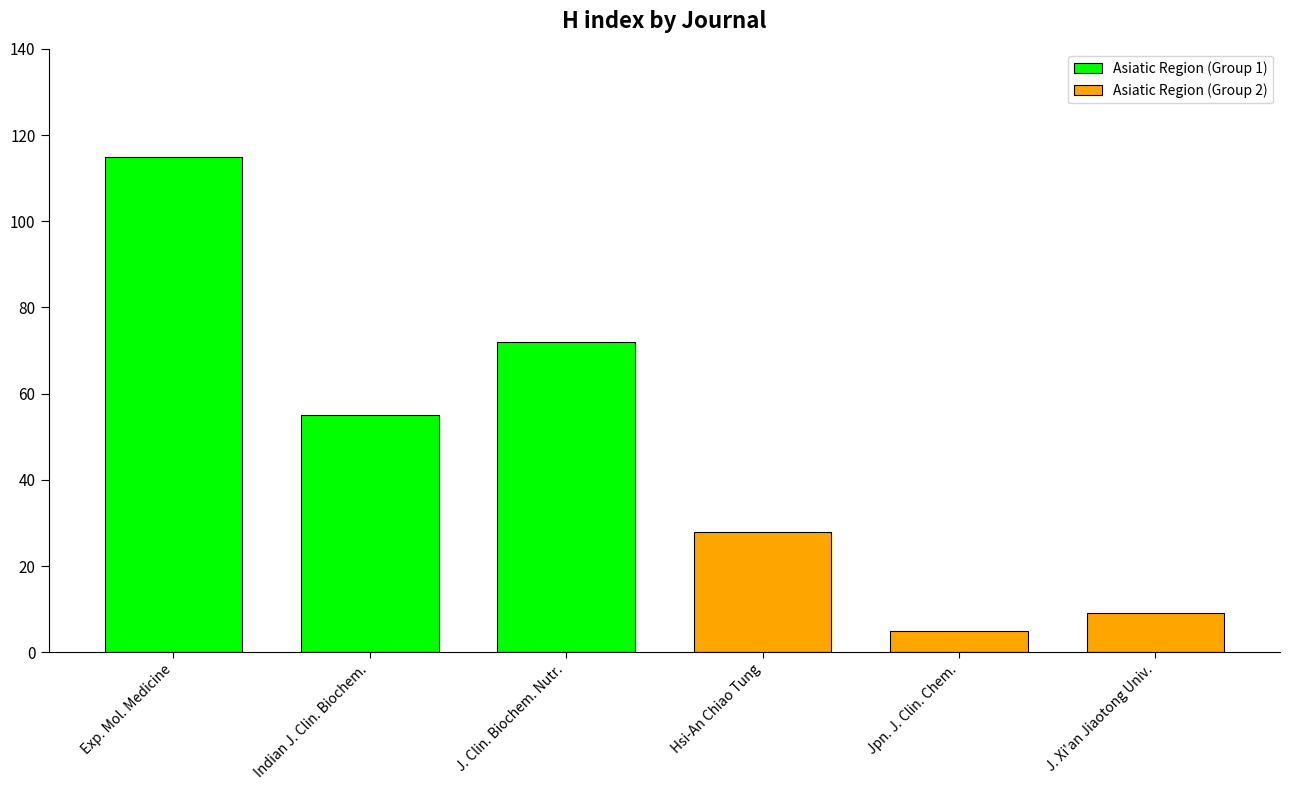

What is the difference between the maximum and minimum values in the Asiatic Region (Group 1) series?

60